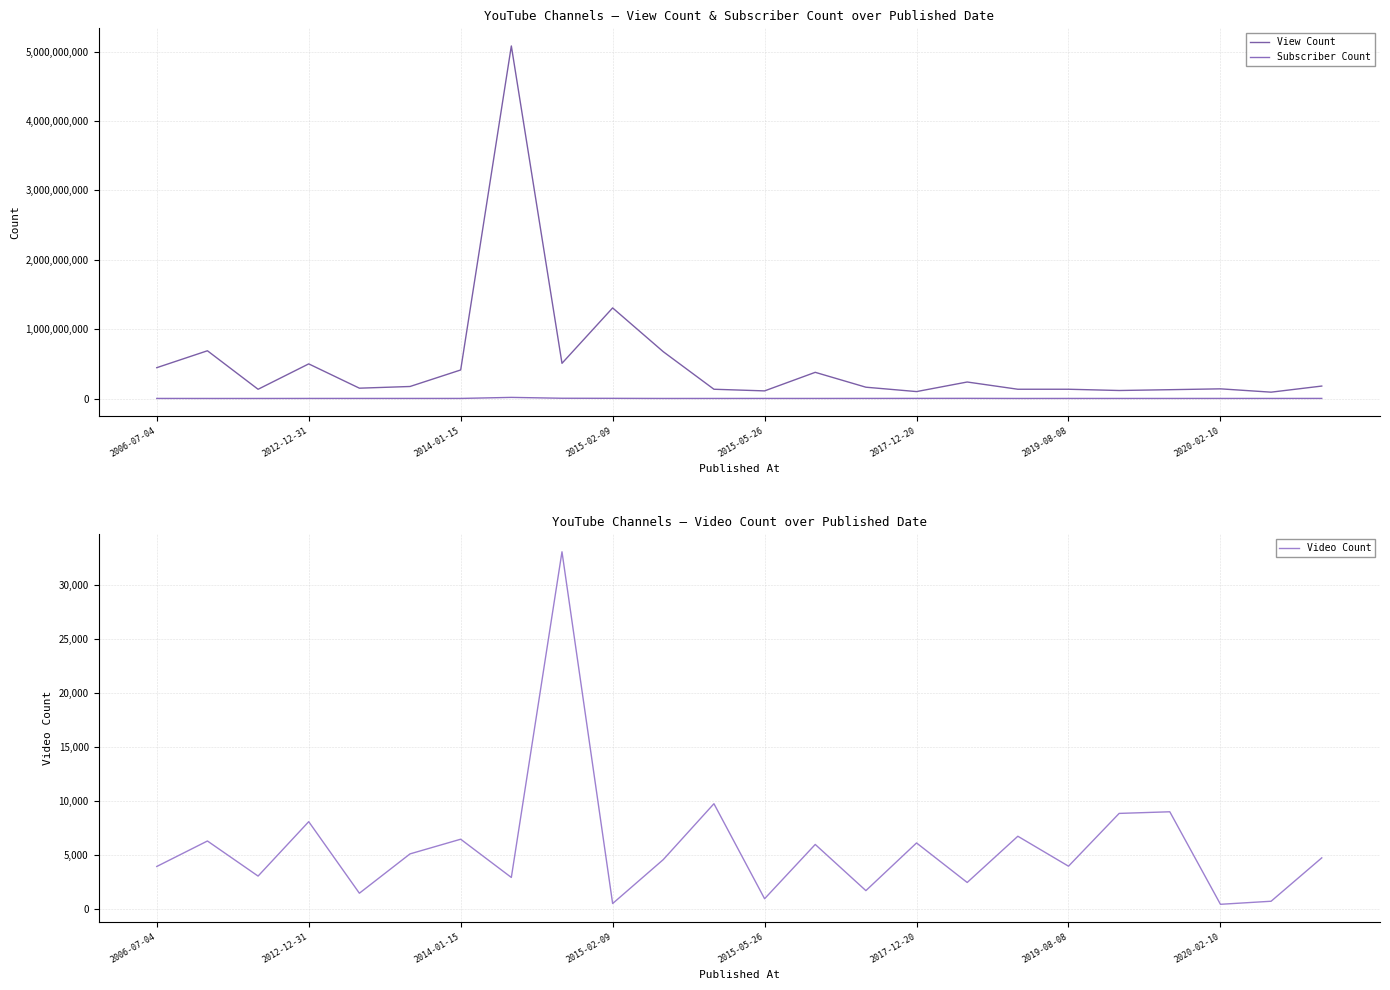

Which series has the largest range (max minus min)?

View Count